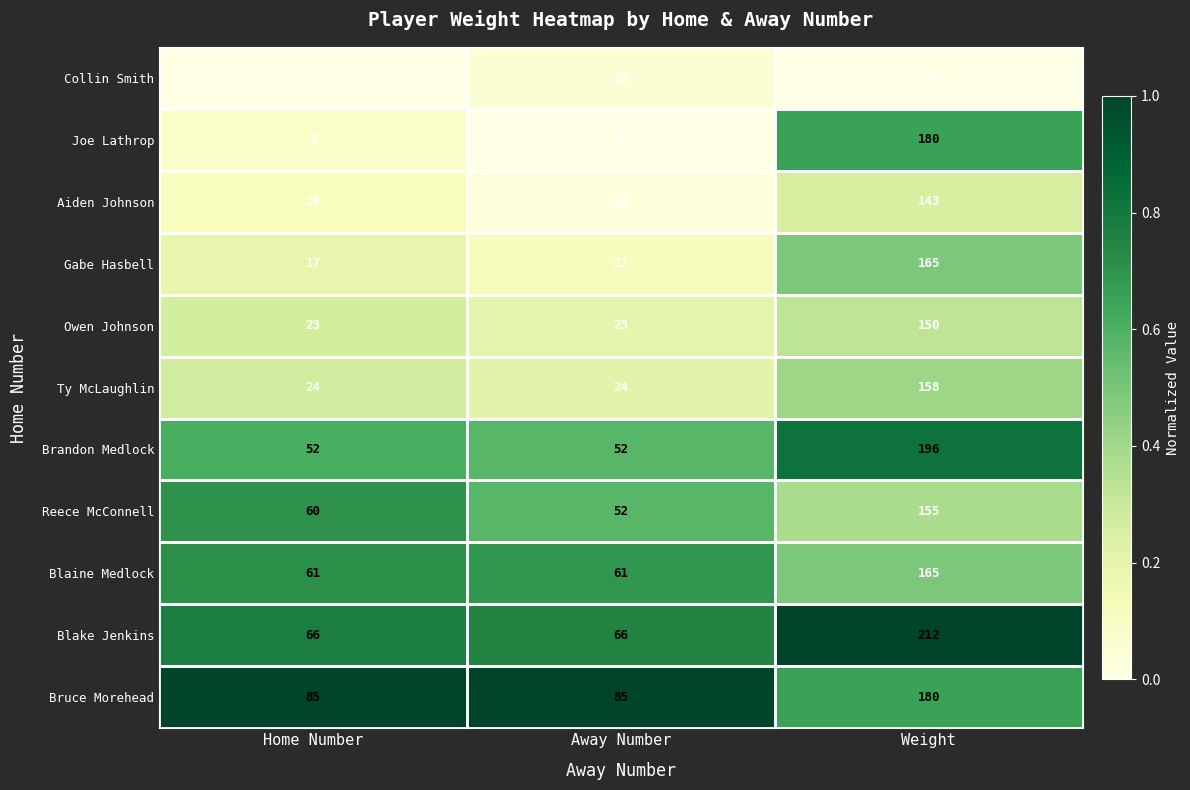

How many series are shown in this chart?

11